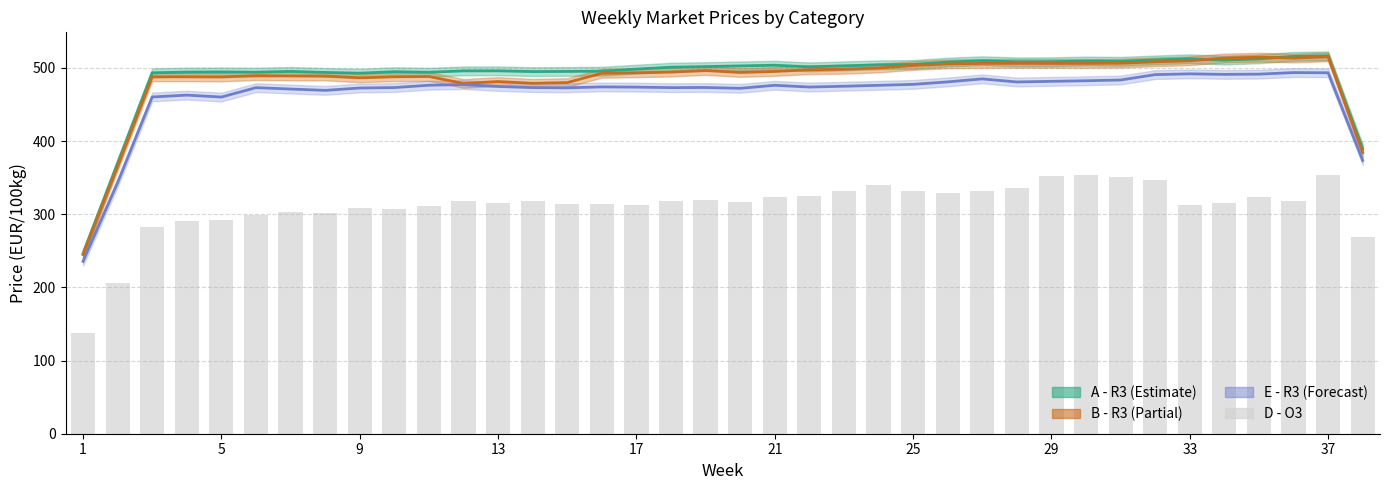

At which category does the chart reach its minimum across all series?

1